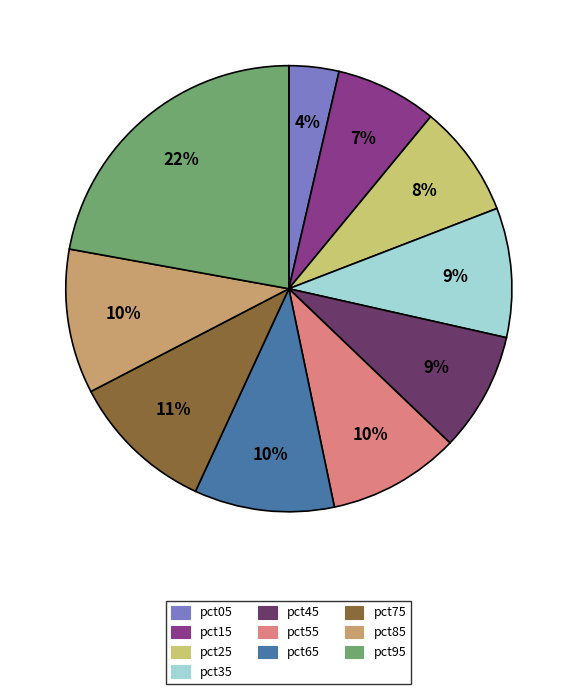

The pct05 slice represents 4% of the pie. True or false?

True